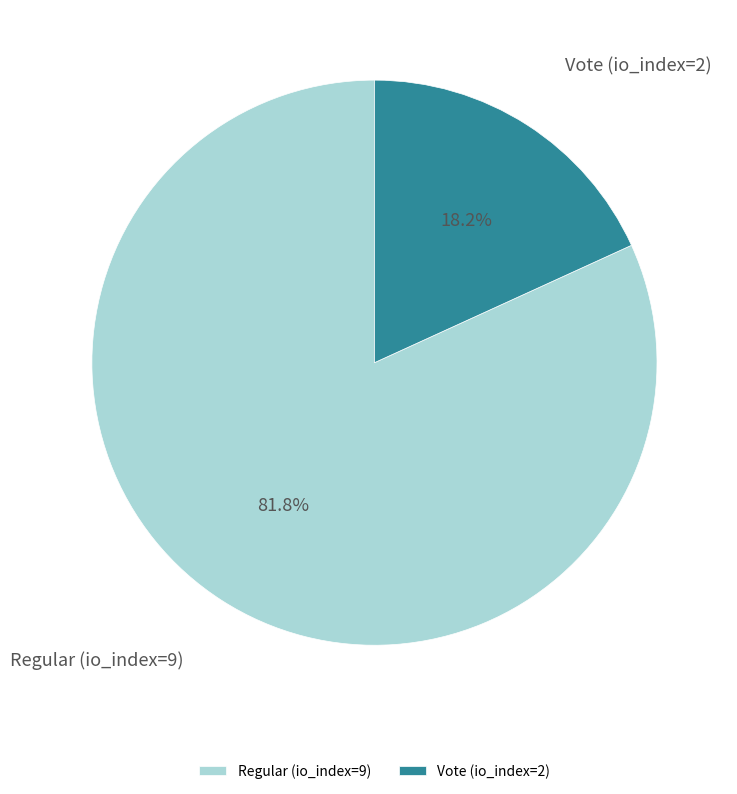

Which category accounts for the majority?

Regular (io_index=9)